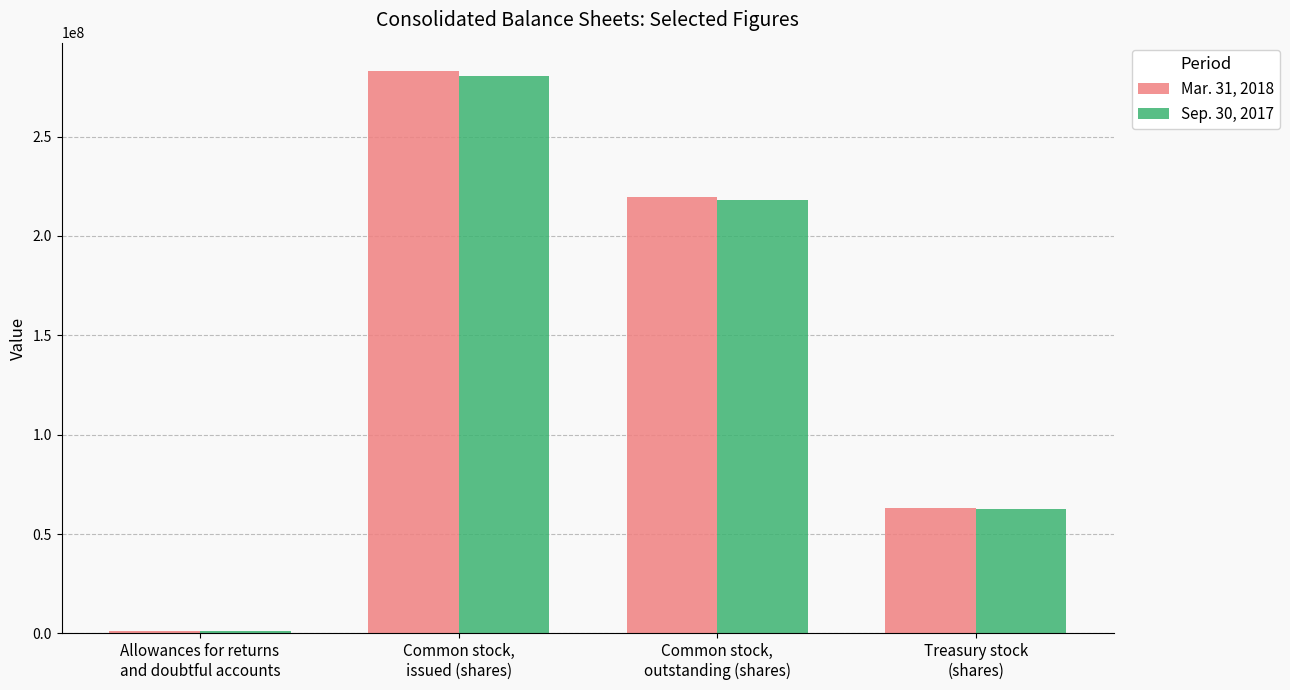

How many Mar. 31, 2018 values are between 63337914 and 283081819?

3